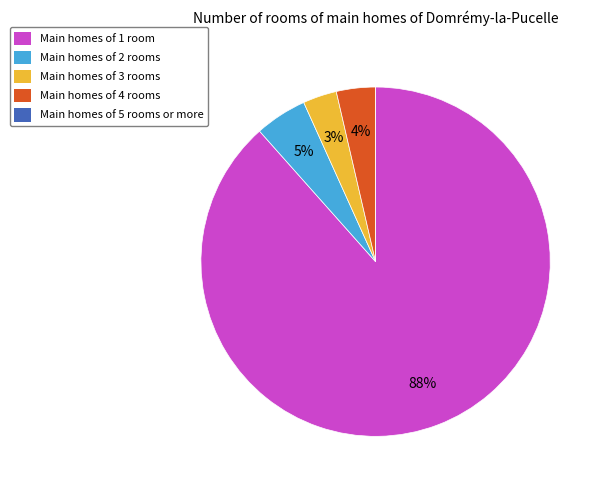

What is the largest slice in the pie chart?

Main homes of 1 room